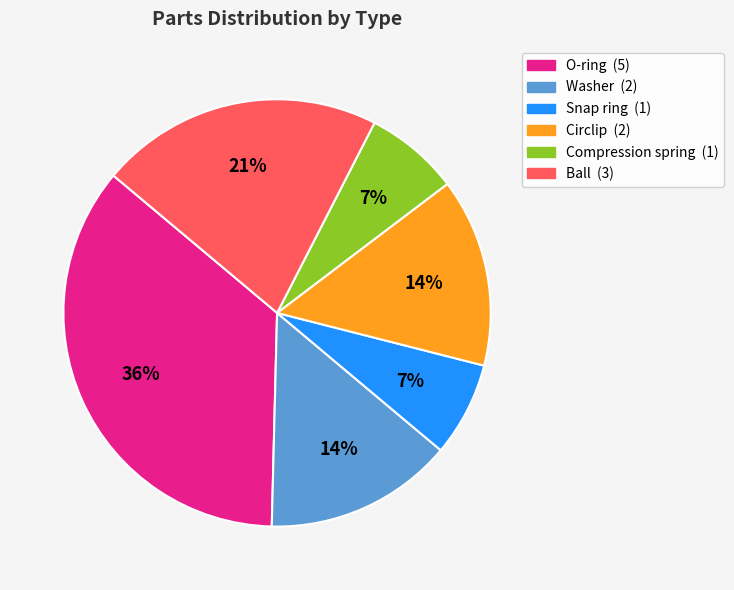

Does any single category account for the majority?

No